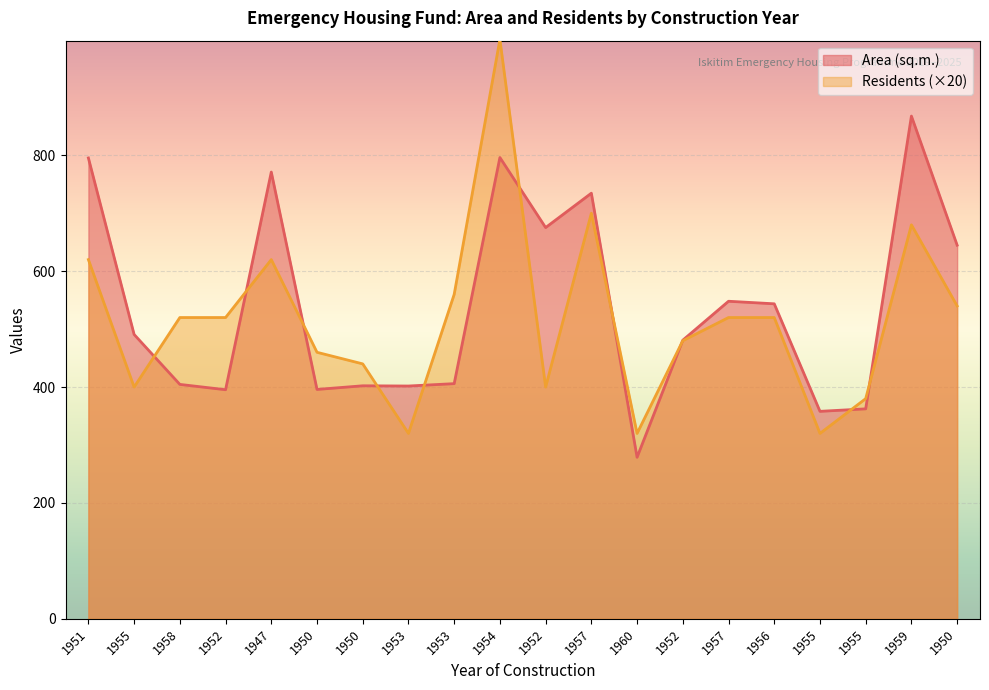

Reading left to right, list all the values displayed in this chart.

Area (sq.m.): 795.4	490.8	404.6	395.4	771.1	395.9	402.2	401.8	405.9	796.2	675.3	734.6	278.8	480.9	548.1	543.7	358.1	362.4	867.7	644.9
Residents: 620.0	400.0	520.0	520.0	620.0	460.0	440.0	320.0	560.0	1000.0	400.0	700.0	320.0	480.0	520.0	520.0	320.0	380.0	680.0	540.0